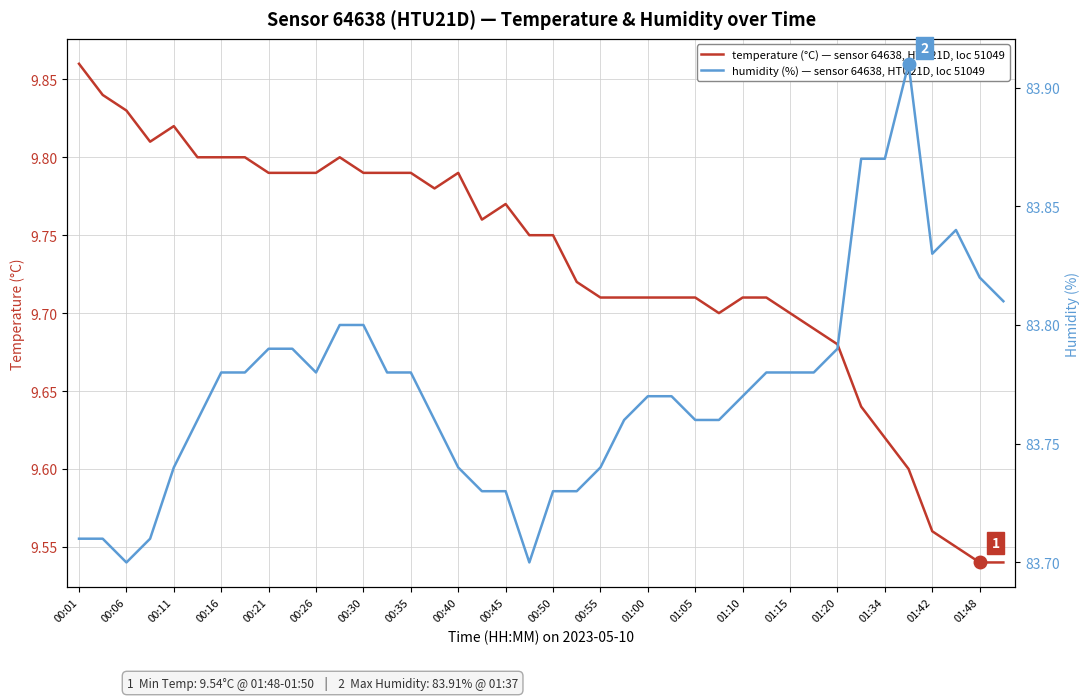

Rank the series by their maximum value, from highest to lowest.

humidity (%) — sensor 64638, HTU21D, loc 51049, temperature (°C) — sensor 64638, HTU21D, loc 51049